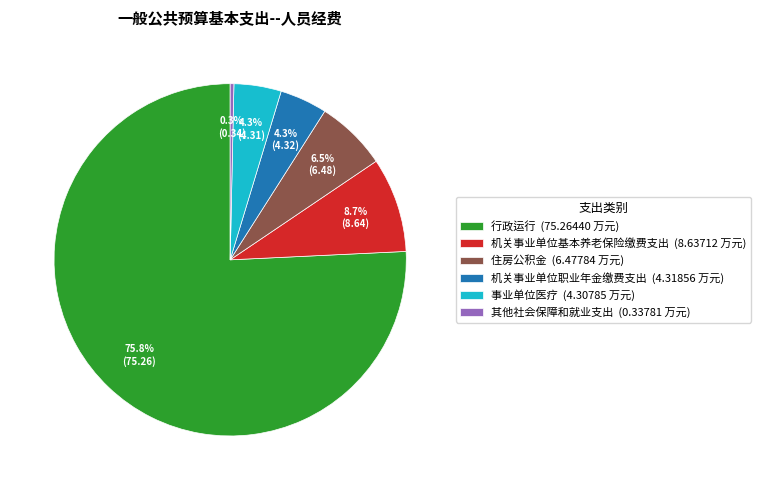

What percentage is the 机关事业单位基本养老保险缴费支出 slice, to the nearest percent?

9%